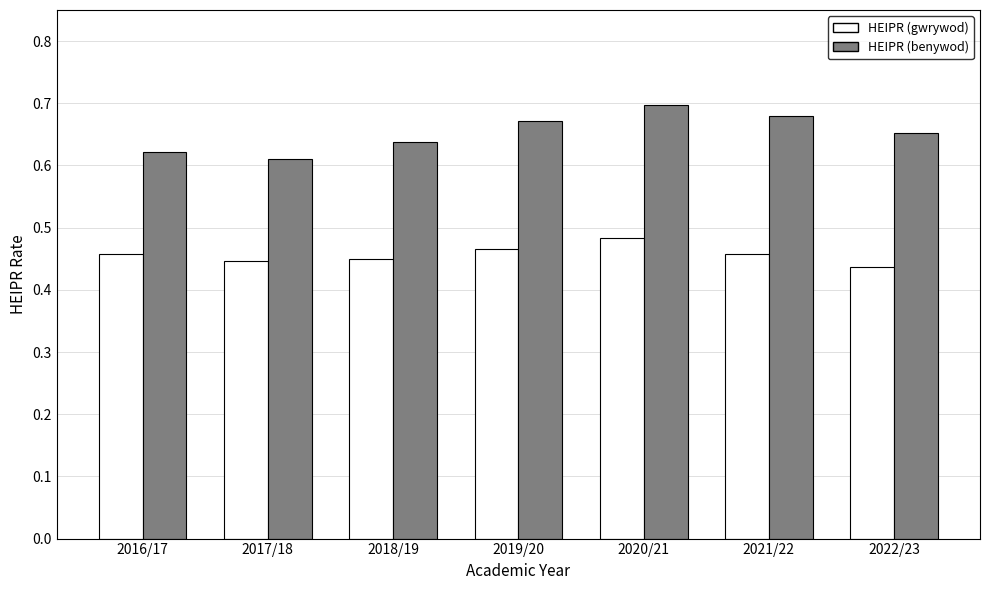

How many bars are there in each group?

2